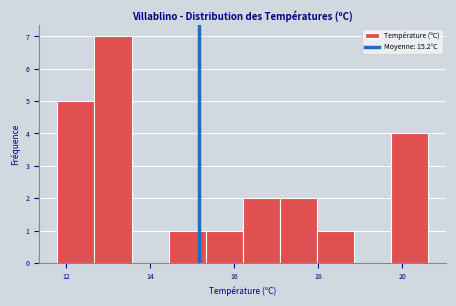

What is the height of the bar covering 16.20 to 17.08 on the x-axis? Neither the bar edges nor the heights are printed on the chart, so give them approximately, as read against the axes.

2